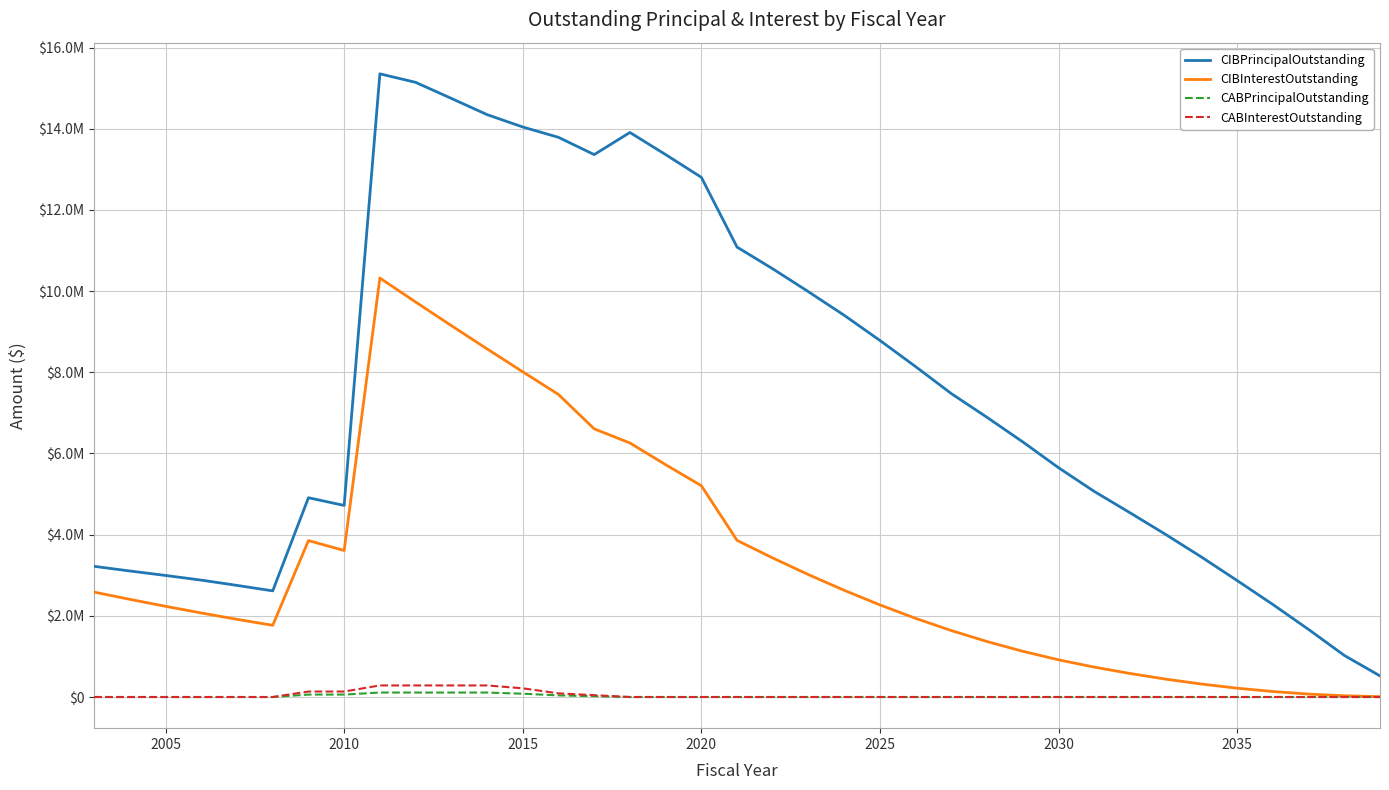

In CIBPrincipalOutstanding, how many points are lower than both neighbors (excluding endpoints)?

3